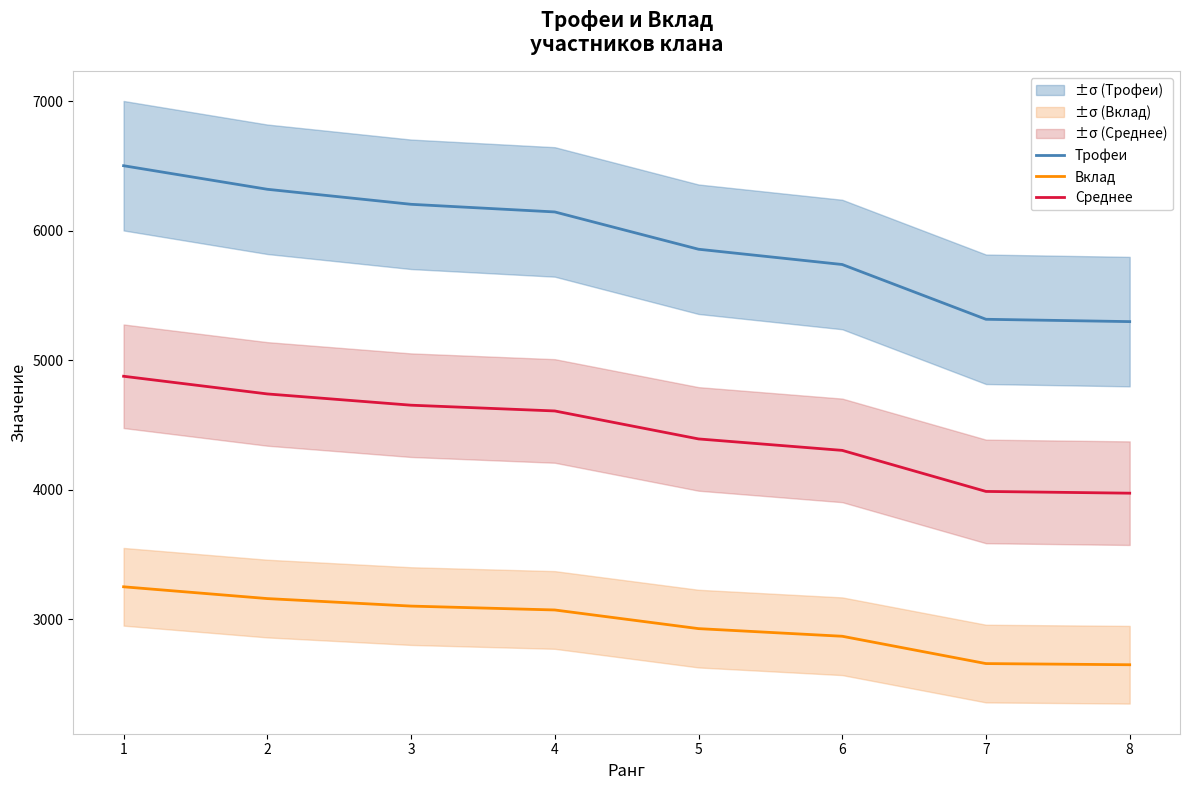

Read the Среднее value at 7.

3988.5